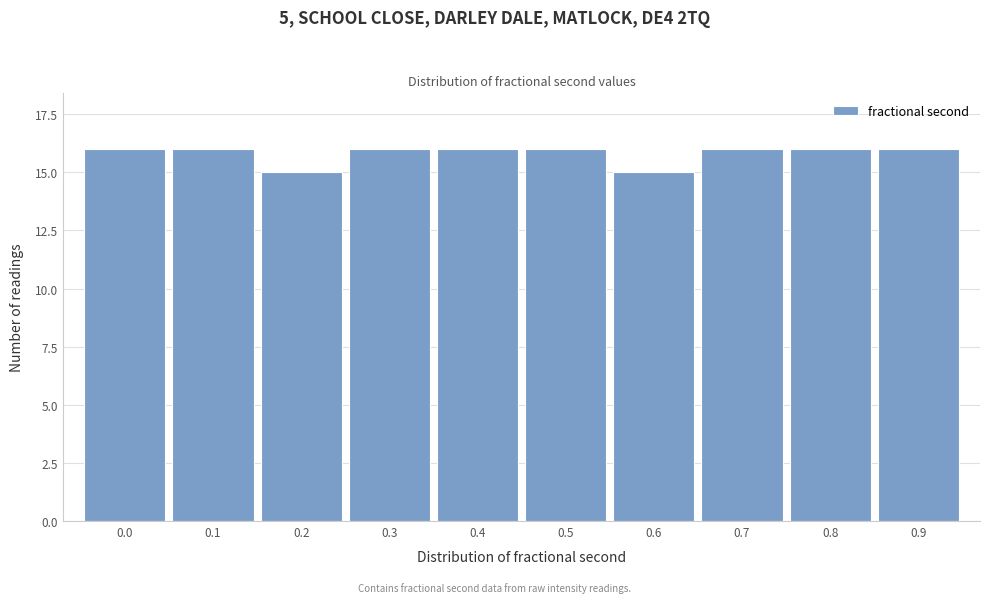

Reading left to right, what are all the values shown in this chart?

16	16	15	16	16	16	15	16	16	16